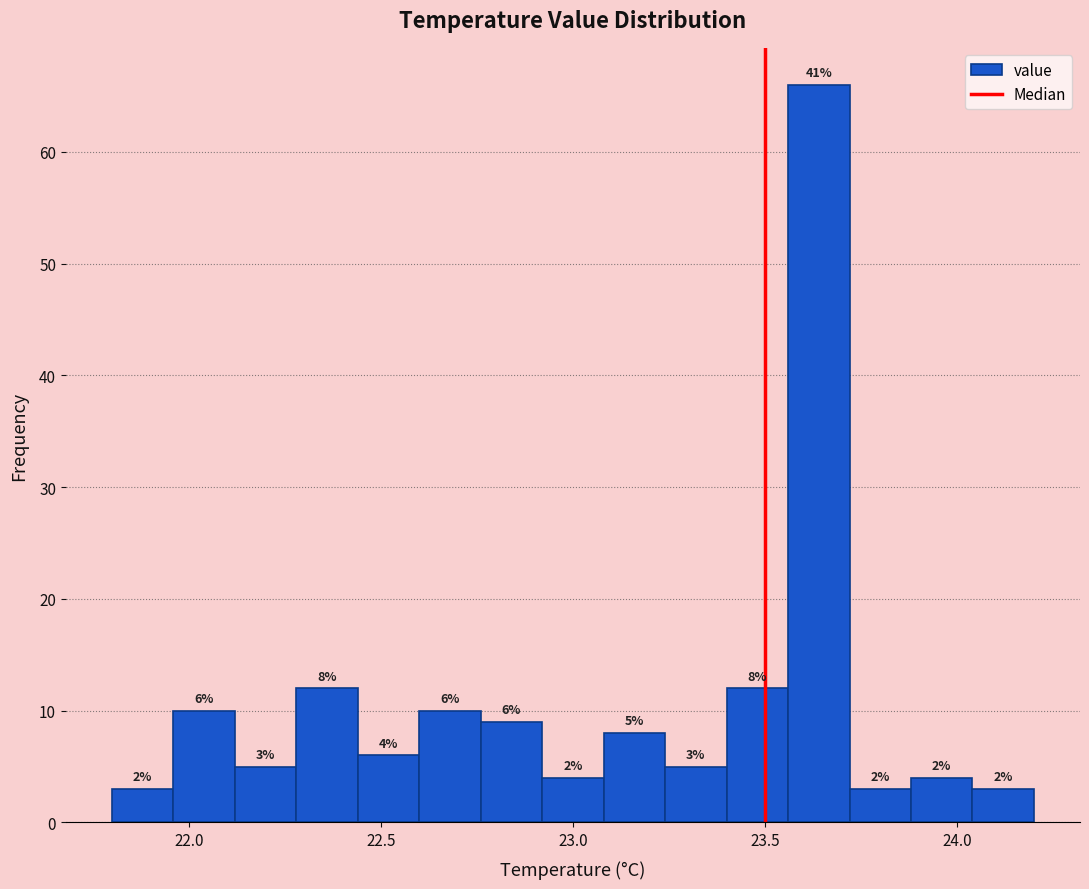

Read against the x-axis, roughly where is the centre of the tallest bar?

23.65